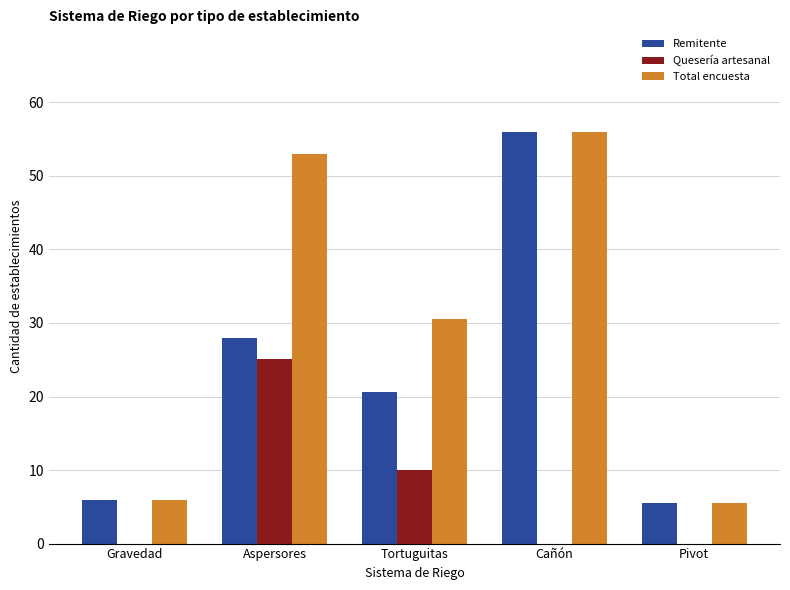

The value of Quesería artesanal at Tortuguitas is 10.0. True or false?

True